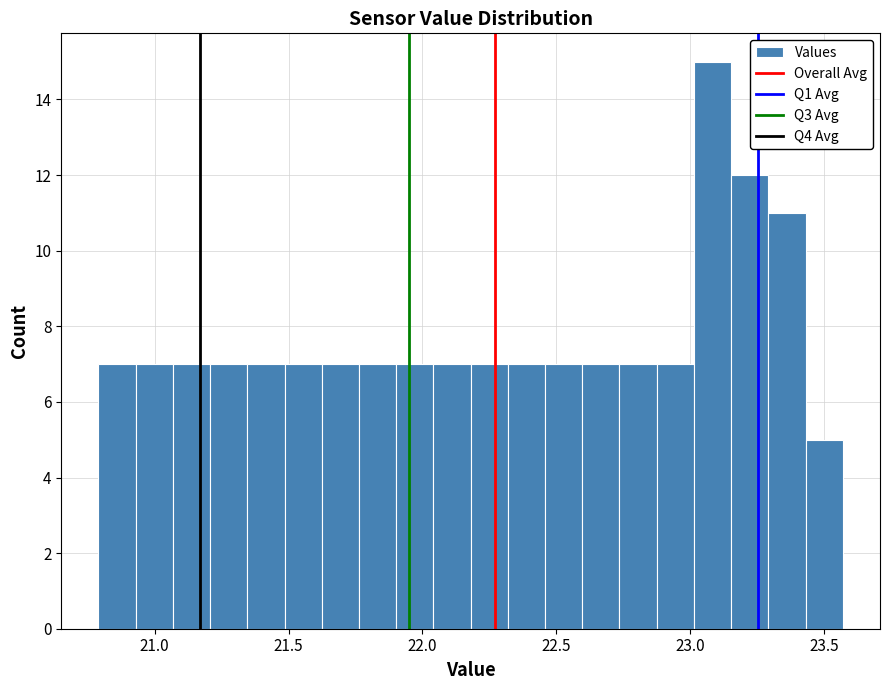

Around what value on the x-axis is the tallest bar? Give the approximate position of its centre, as read against the axis.

23.10